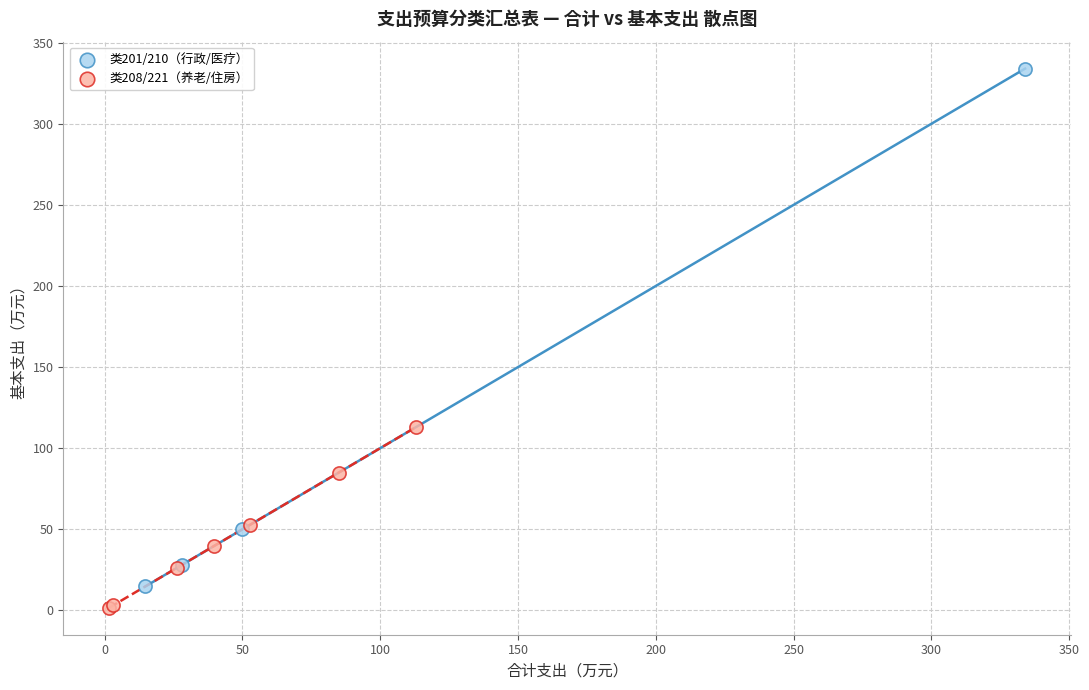

Which series contains the lowest Y value?

类208/221（养老/住房）